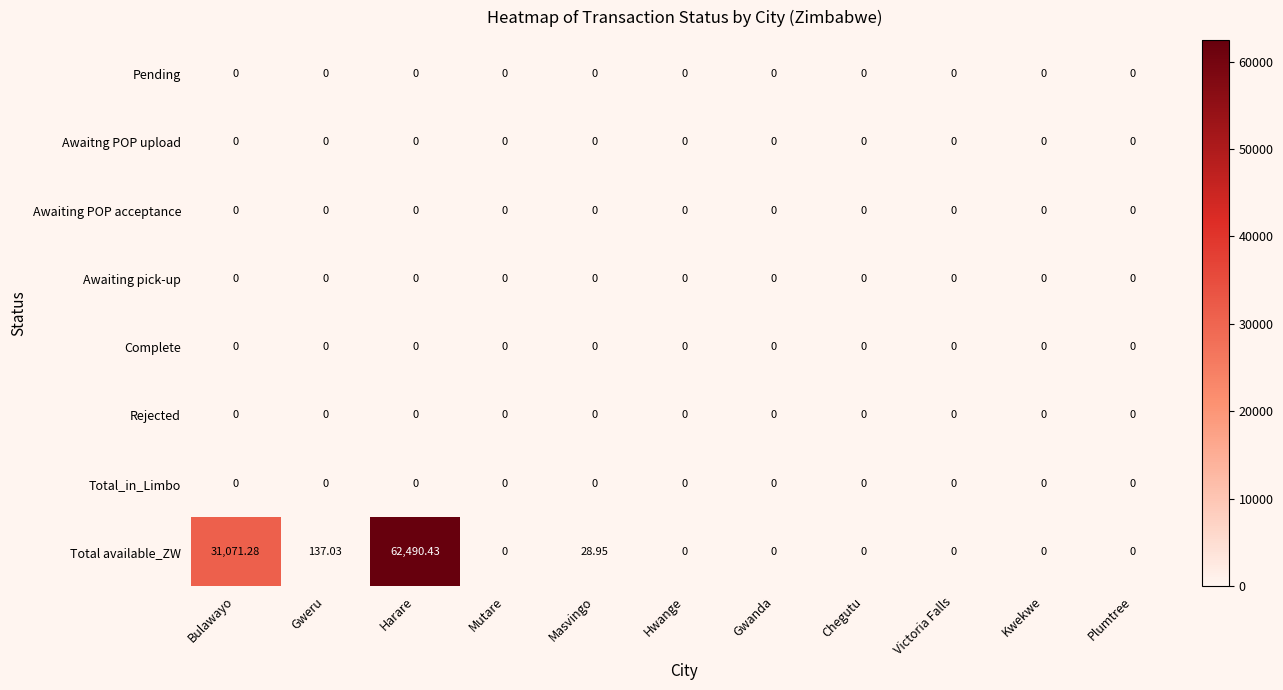

At how many categories does at least one series exceed 51779?

1